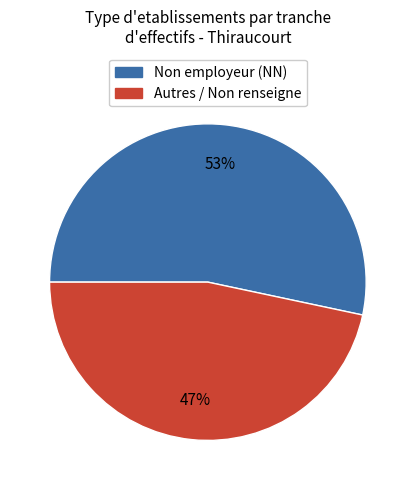

Does any single category account for the majority?

Yes